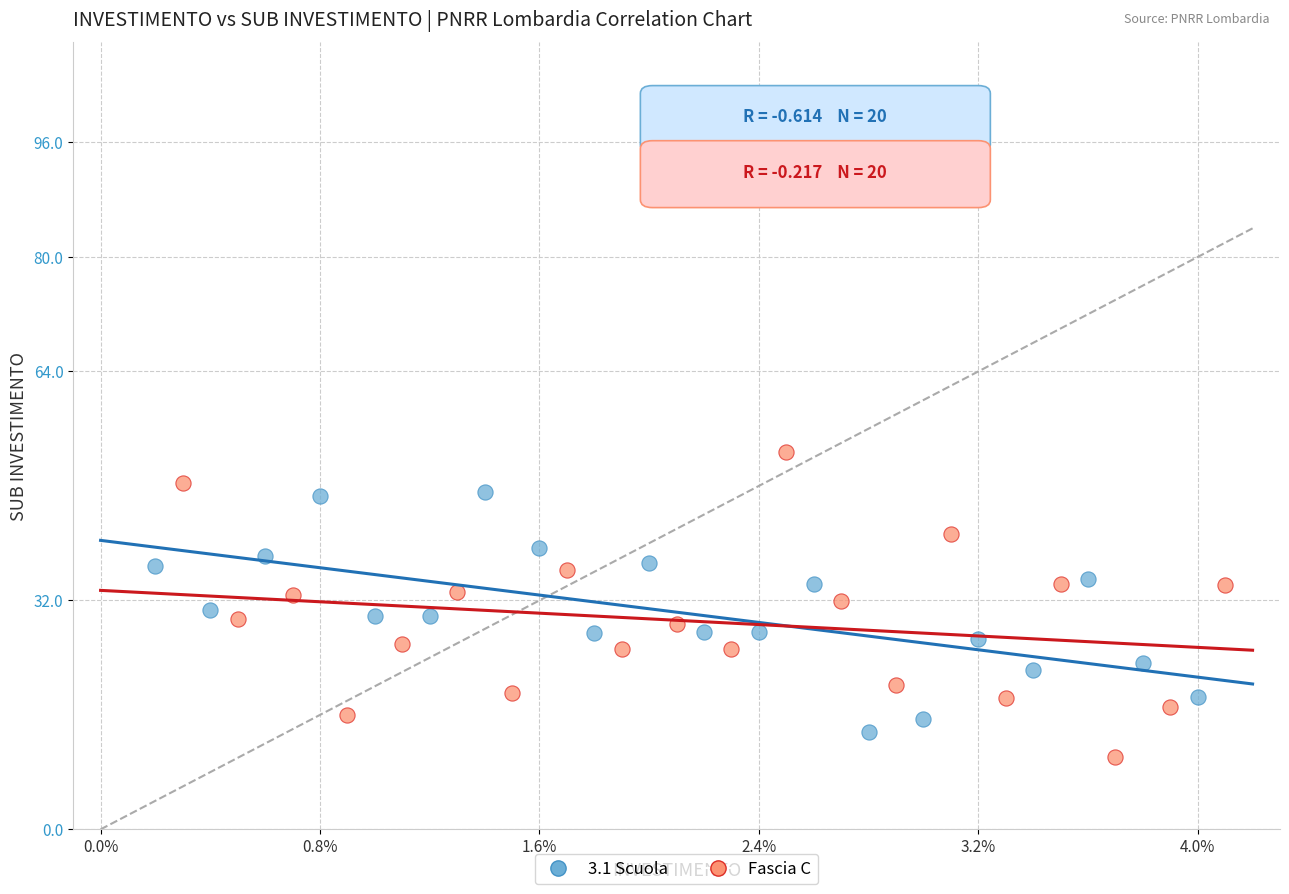

What are all the series names shown in the legend?

3.1 Scuola, Fascia C